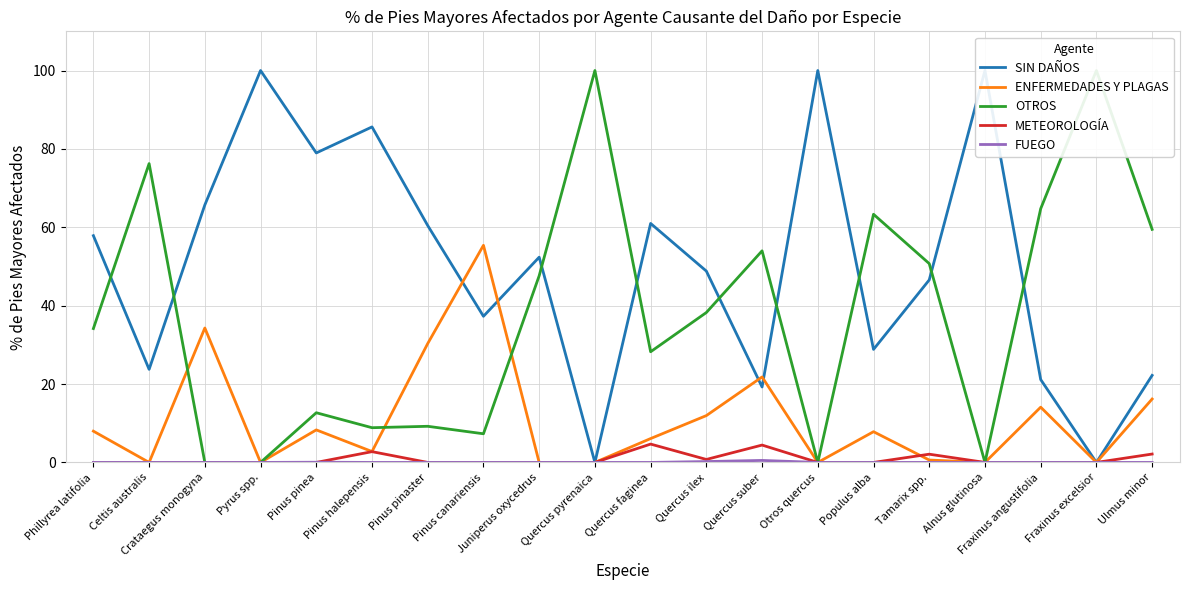

Where is the first local minimum for ENFERMEDADES Y PLAGAS?

Celtis australis